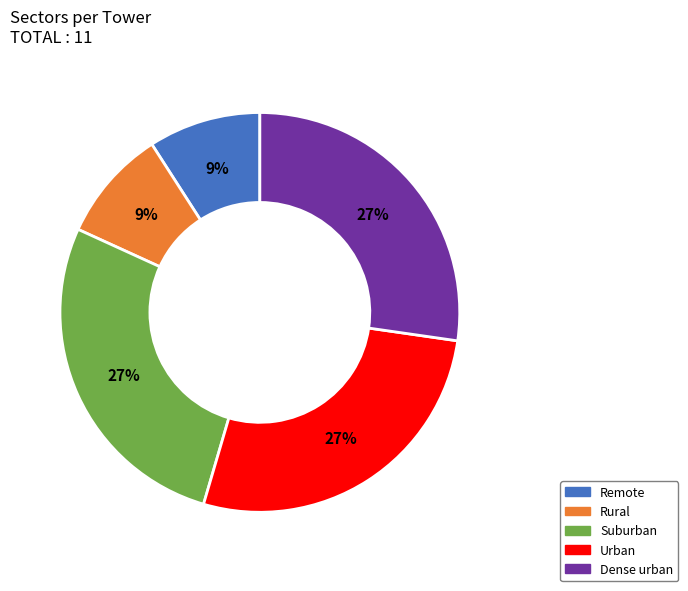

To the nearest percent, what percentage of the pie is Dense urban?

27%